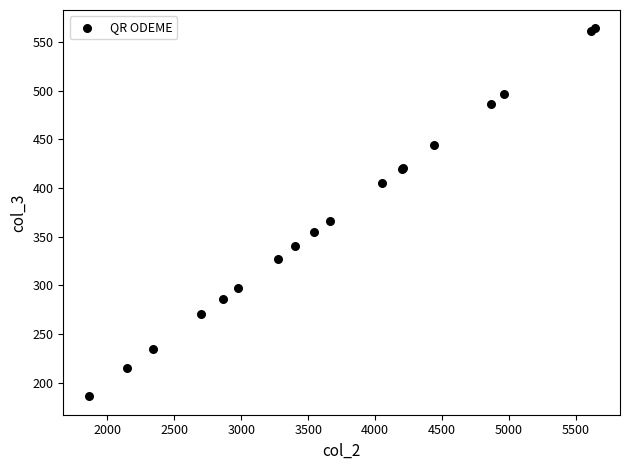

What Y value in the scatter plot is closest to 374?

365.9